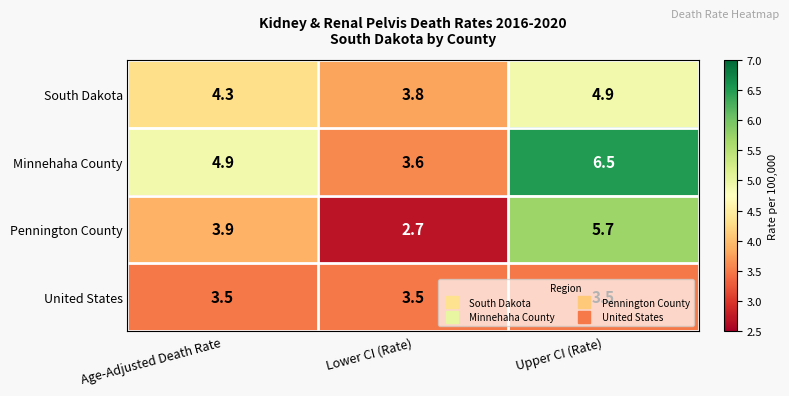

At which category does the chart reach its peak across all series?

Upper CI (Rate)